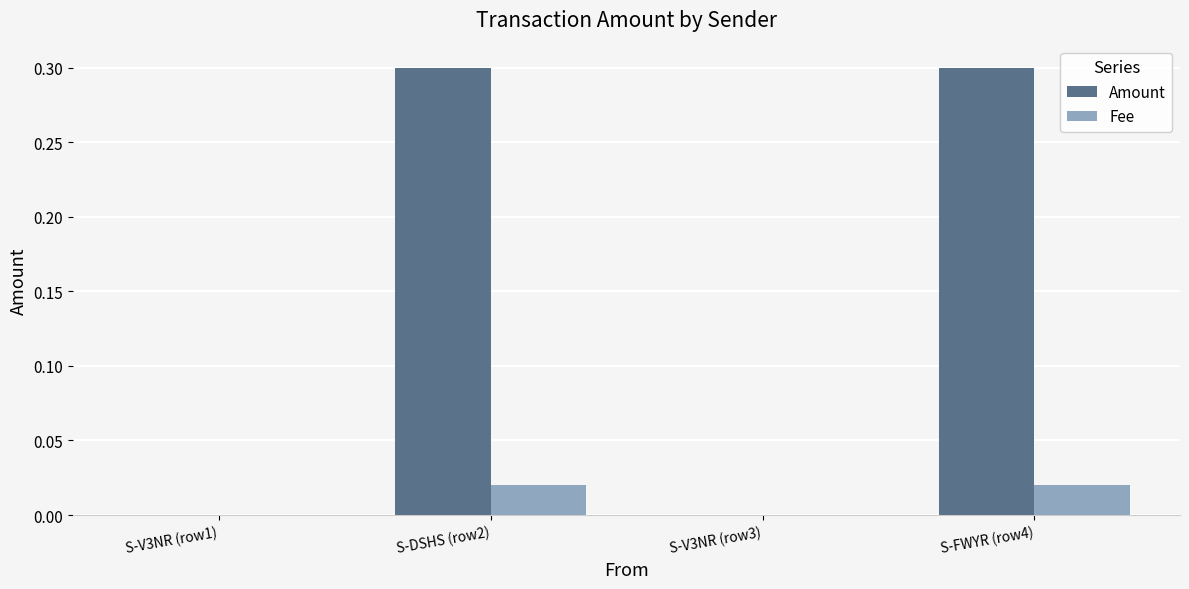

Is the value of Fee at S-V3NR (row1) greater than the value of Amount at S-FWYR (row4)?

No